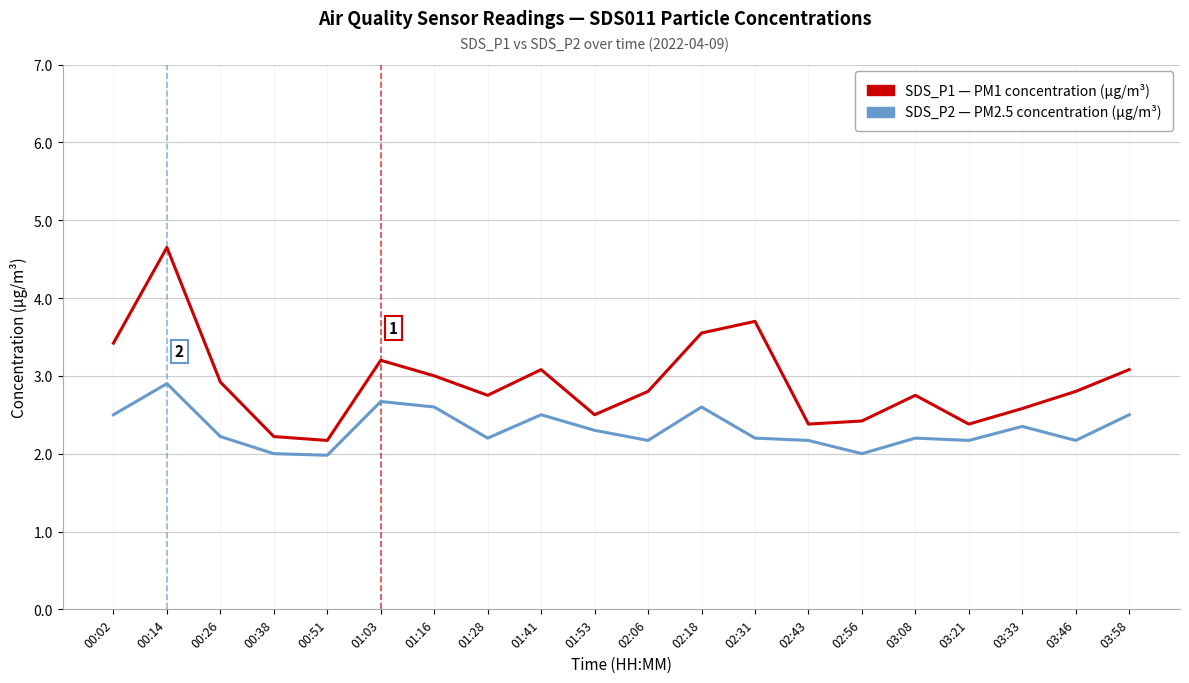

What is the difference between the highest and lowest values at 02:56?

0.4